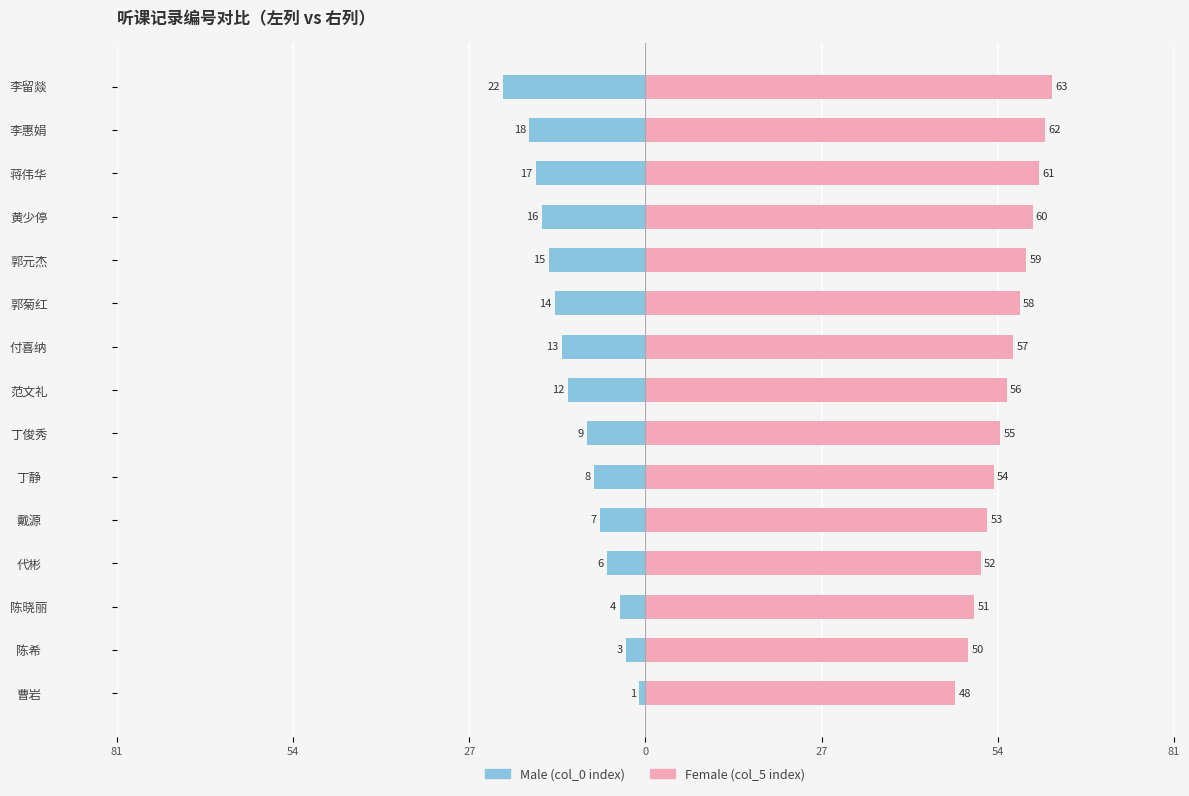

How many groups of bars are there?

15